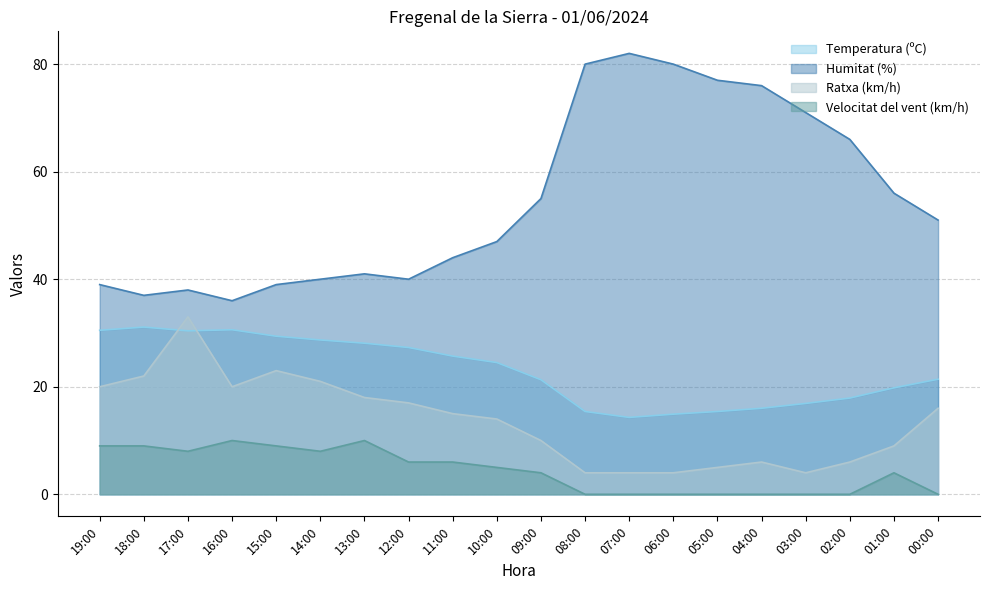

What is the difference between the highest and lowest values at 10:00?

42.0